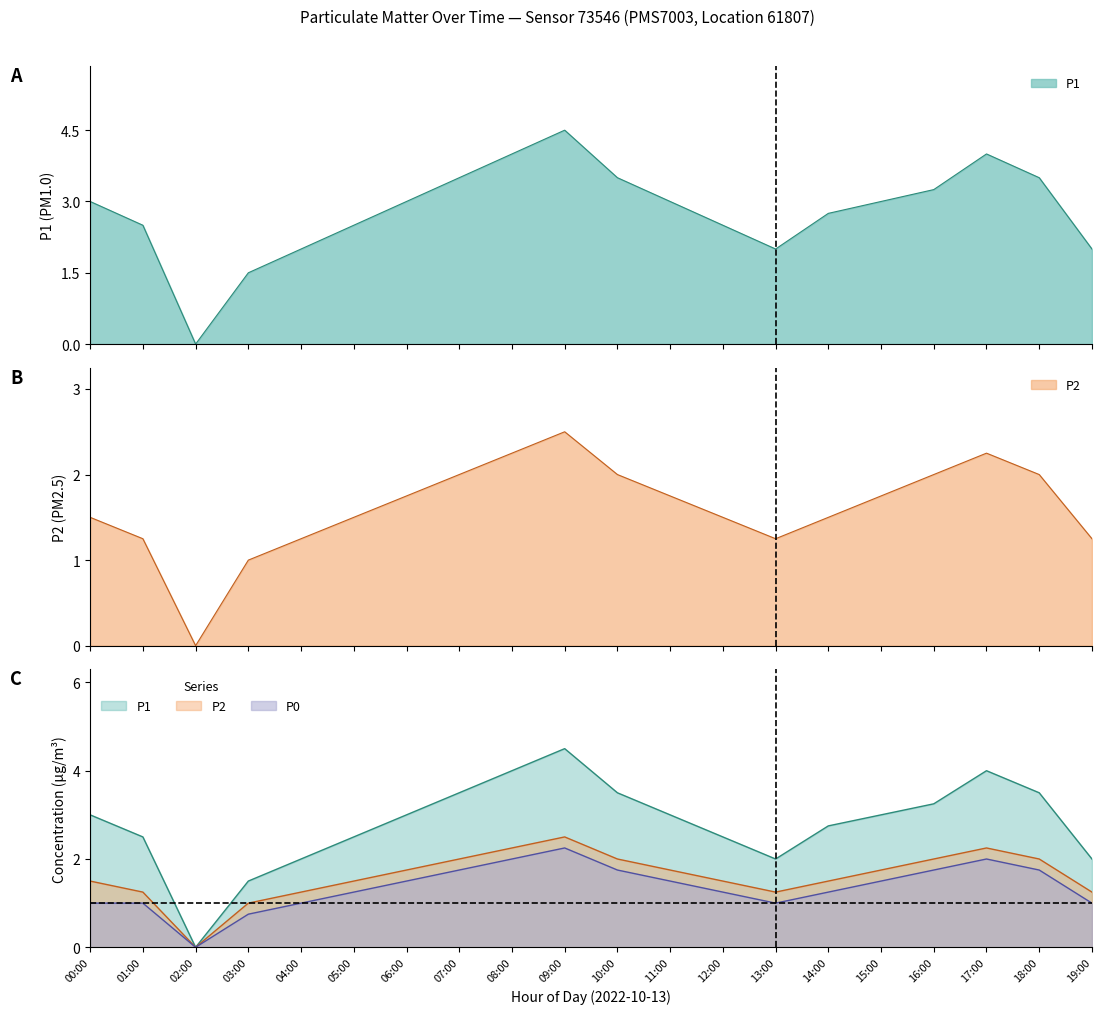

What is the label of the 15th point from the right?

05:00